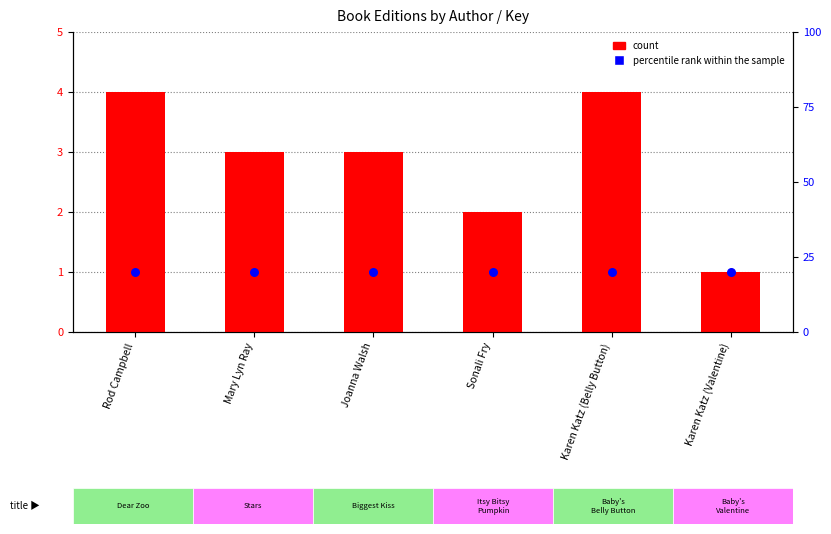

Which series reaches the maximum Y coordinate?

count